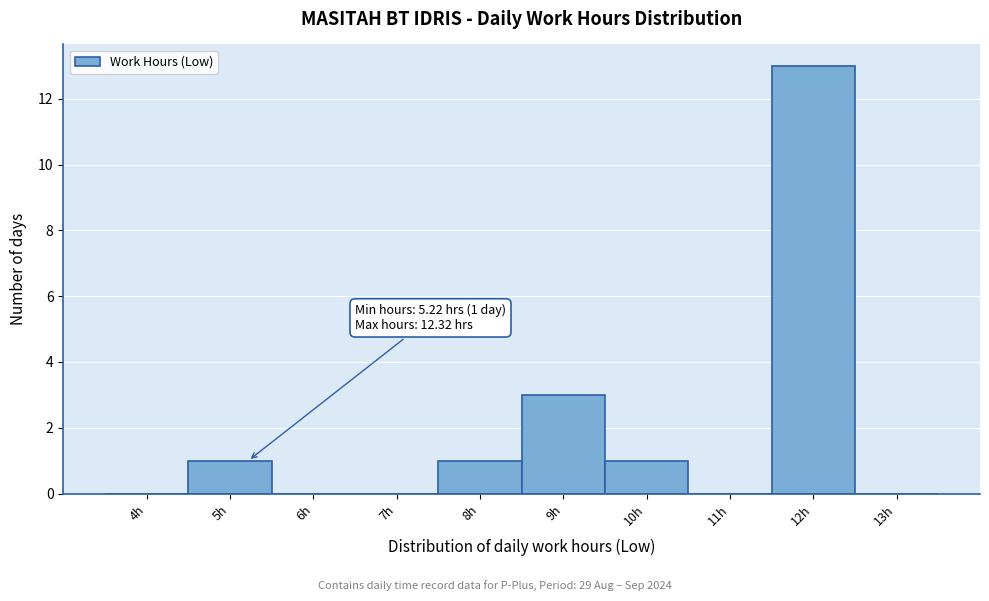

Reading left to right, transcribe all the data shown in this chart.

4h=0	5h=1	6h=0	7h=0	8h=1	9h=3	10h=1	11h=0	12h=13	13h=0